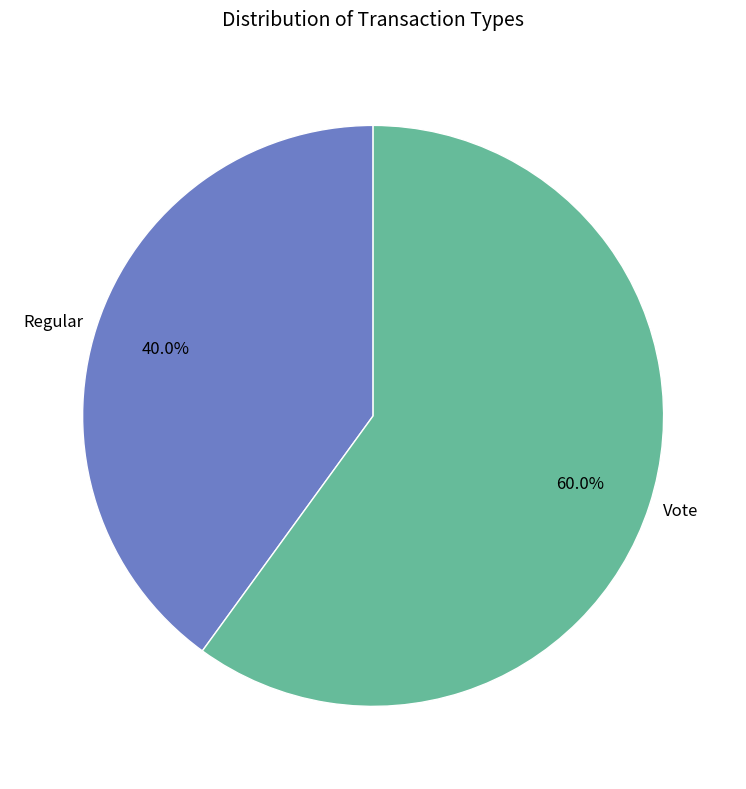

Does any single category account for the majority?

Yes